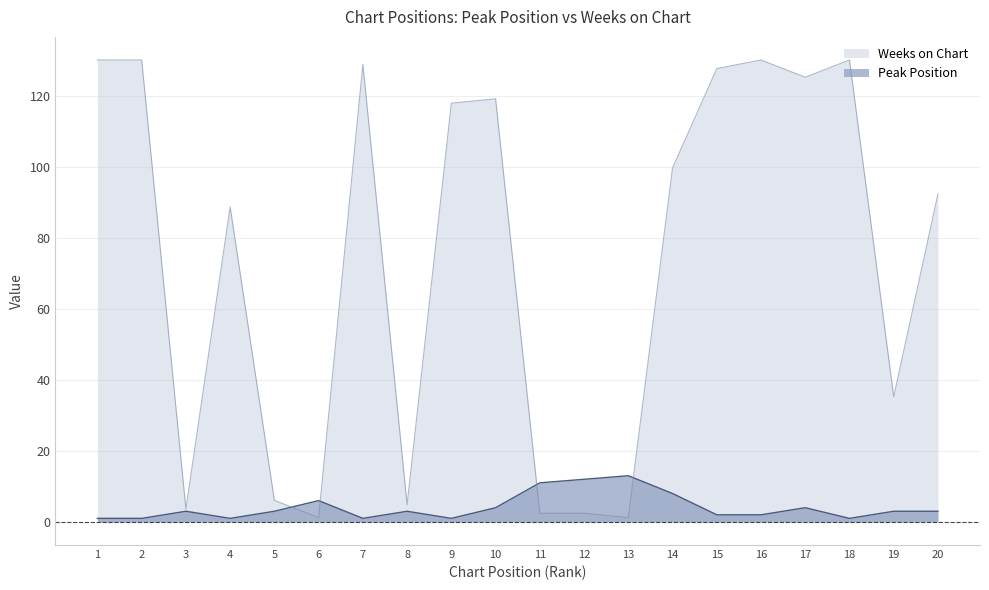

What is the difference between the maximum and minimum values in the Weeks on Chart series?

128.8